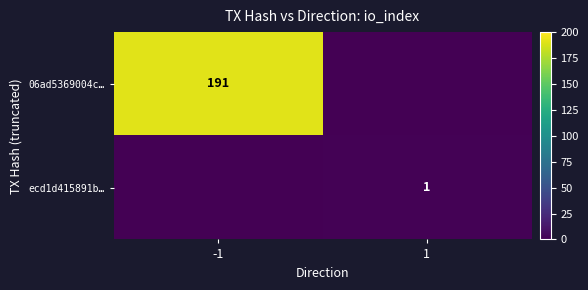

What is the difference between the highest and lowest values at 1?

1